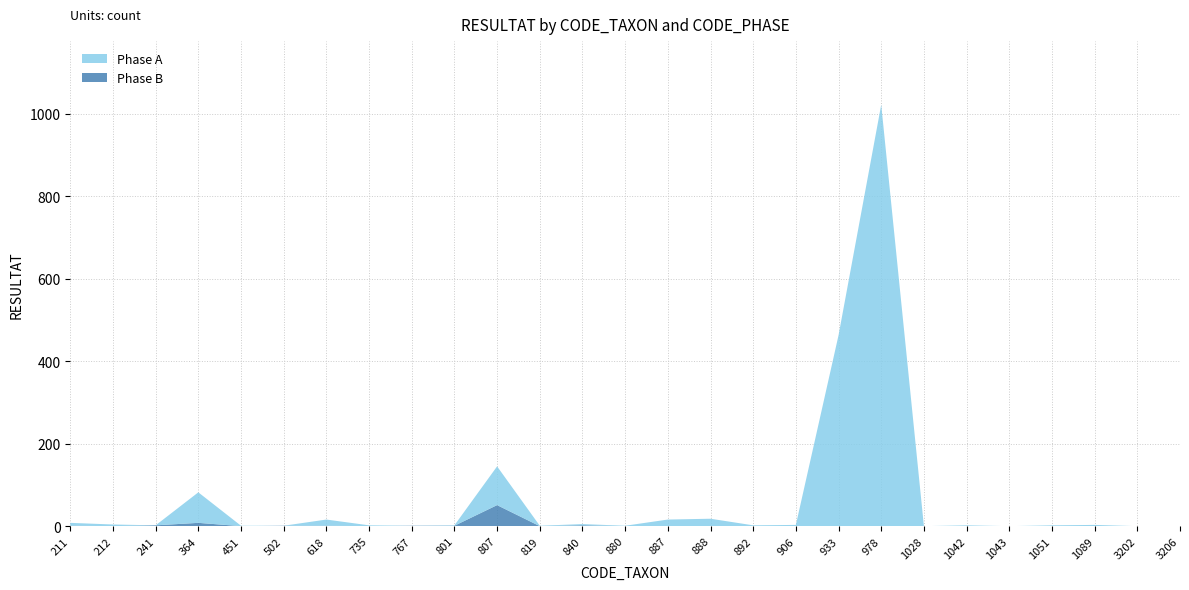

Reading left to right, list all the values displayed in this chart.

Phase A: 211=7	212=4	241=0	364=74	451=1	502=0	618=15	735=2	767=0	801=1	807=94	819=1	840=3	880=1	887=16	888=18	892=2	906=3	933=463	978=1022	1028=0	1042=2	1043=0	1051=2	1089=3	3202=0	3206=0
Phase B: 211=1	212=0	241=2	364=8	451=0	502=1	618=1	735=0	767=1	801=1	807=51	819=0	840=2	880=0	887=0	888=0	892=0	906=0	933=0	978=0	1028=0	1042=0	1043=0	1051=0	1089=0	3202=0	3206=0